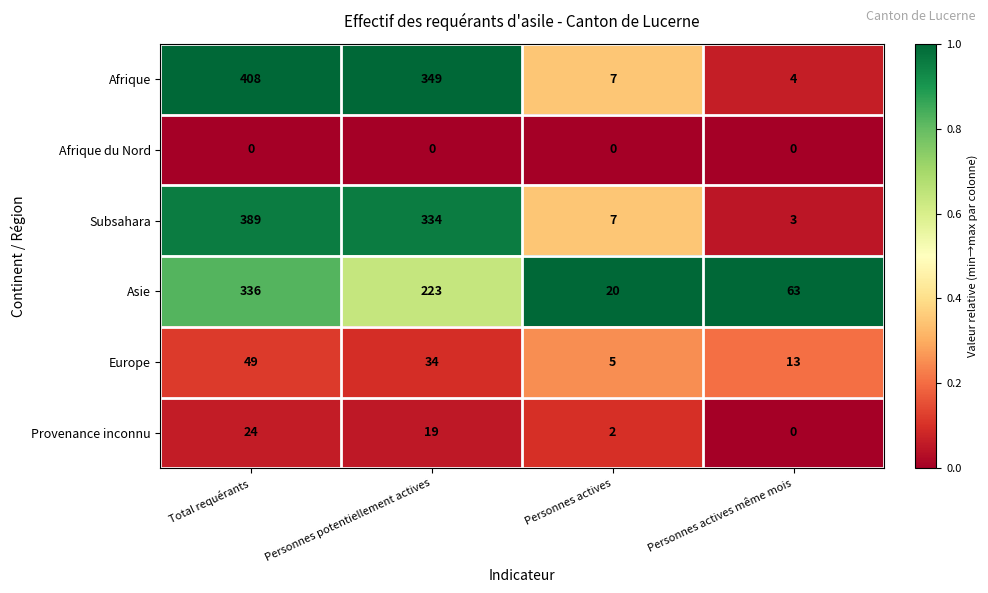

How many data points does each series have?

4